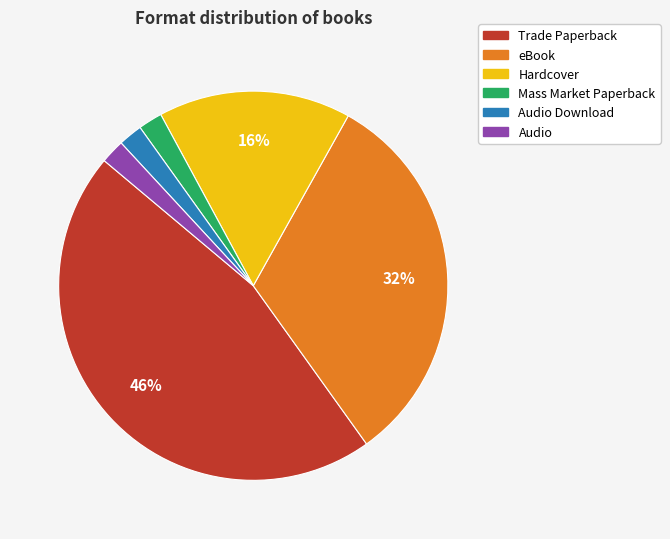

To the nearest percent, what is the difference between the largest and smallest slice percentages?

44%